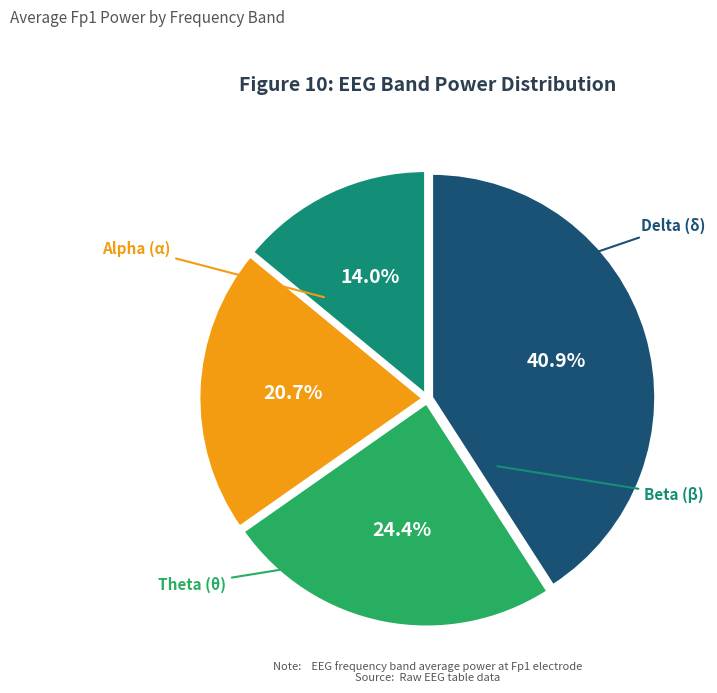

Is there any slice that represents more than half of the pie?

No